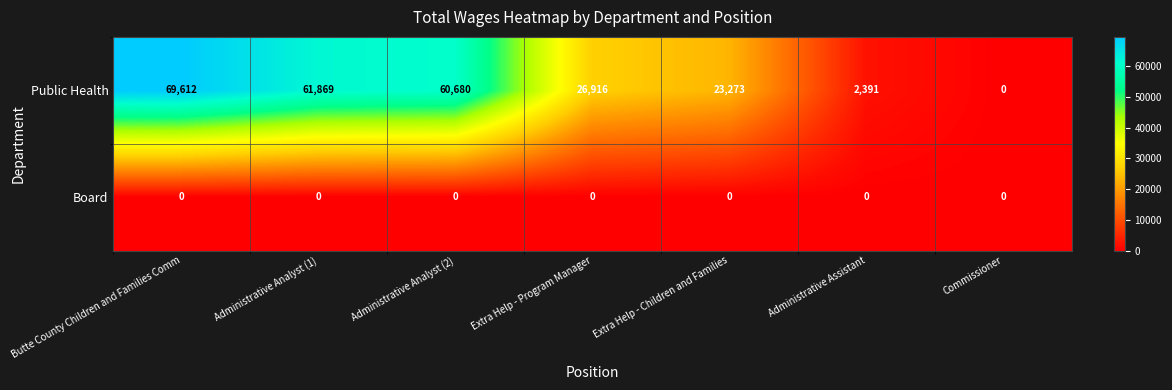

What is the spread (max minus min) of values at Administrative Analyst (1)?

61869